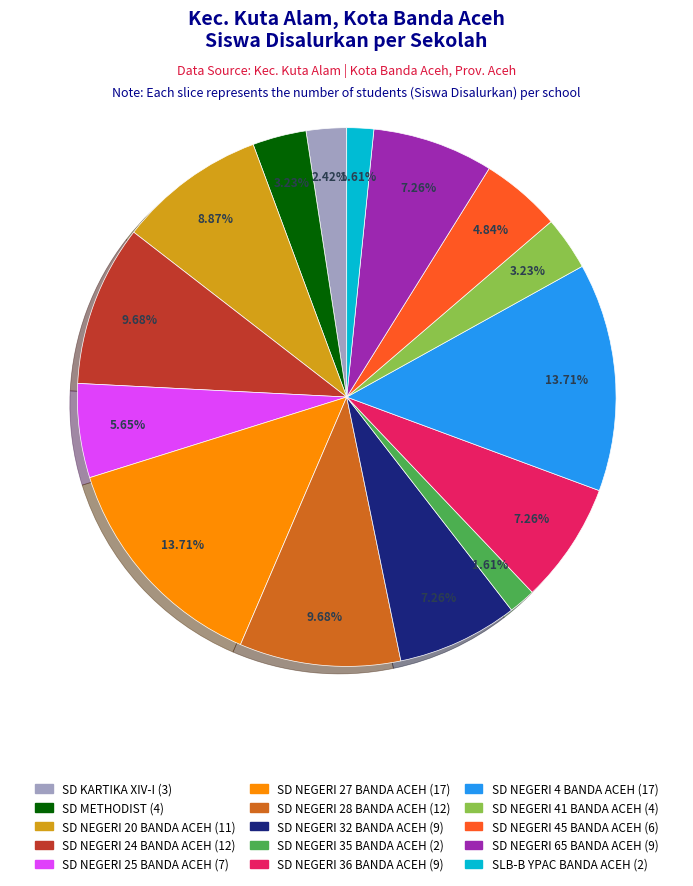

What is the ratio of the value at SD METHODIST to the value at SD NEGERI 65 BANDA ACEH?

0.4